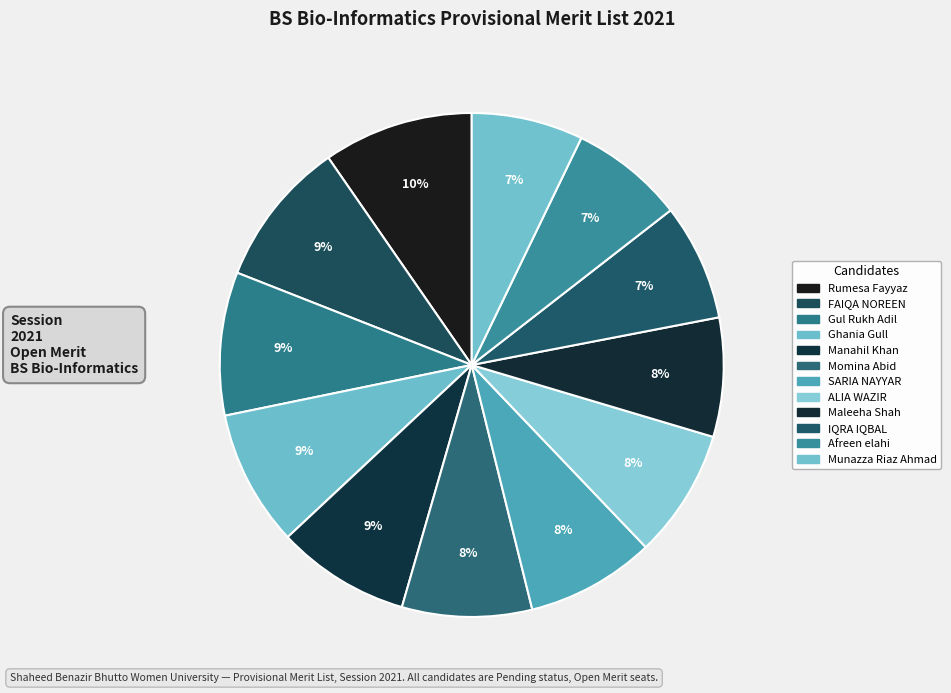

True or false: FAIQA NOREEN accounts for 21% of the total.

False